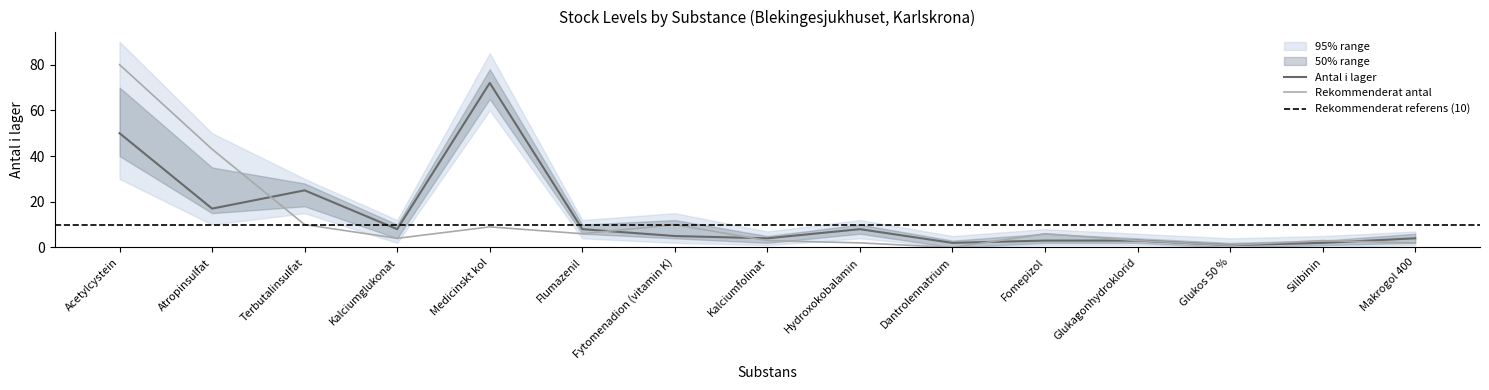

List the series in order of their peak value, highest first.

upper_95, Rekommenderat antal, upper_50, Antal i lager, lower_50, lower_95